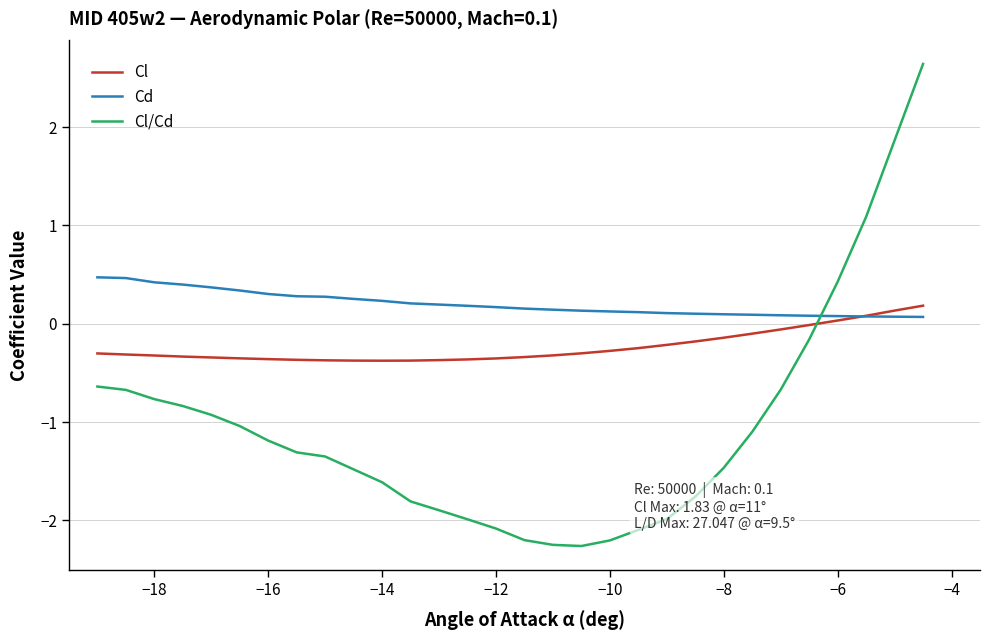

What is the difference between the maximum and minimum values in the Cl series?

0.6